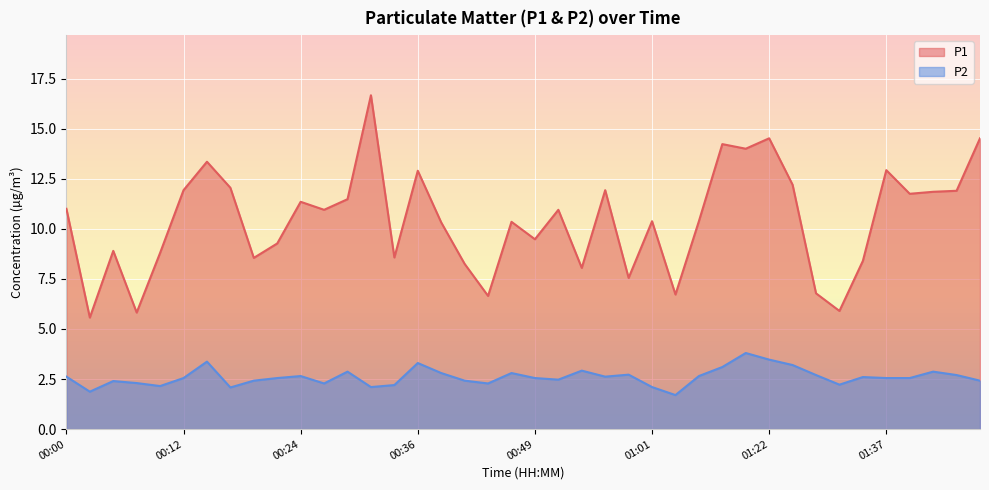

True or false: P1 and P2 intersect in this chart.

False